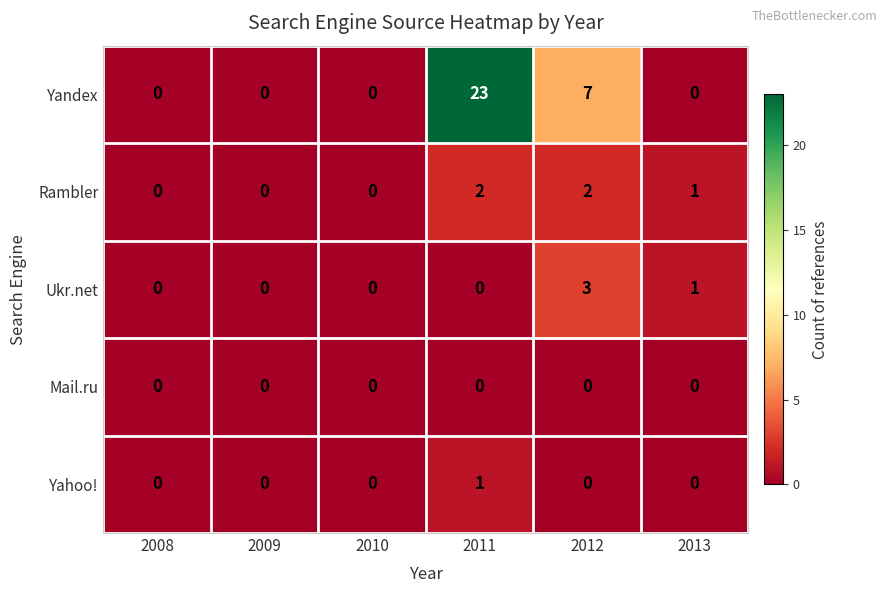

Is the value of Rambler at 2010 greater than the value of Yandex at 2012?

No